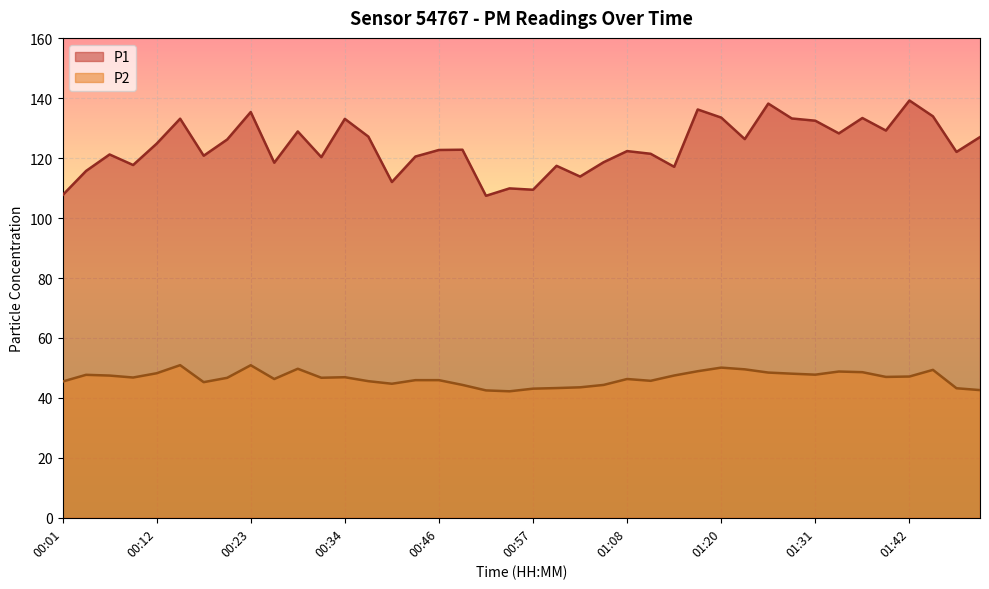

What is the highest value of the P1 series?

139.2